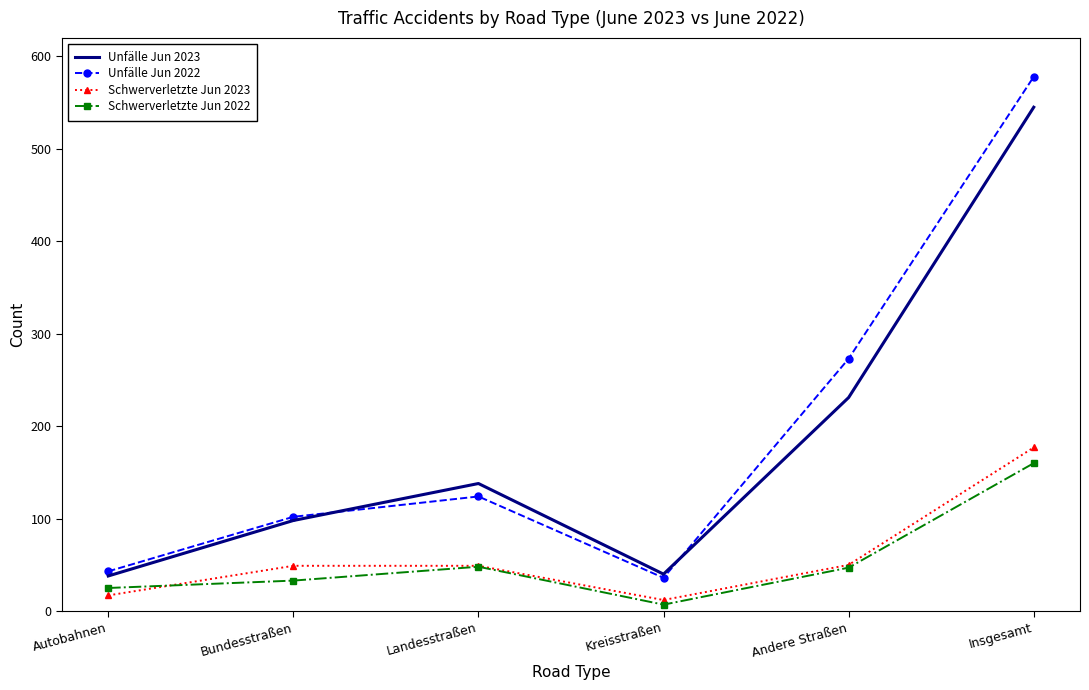

True or false: Unfälle Jun 2023 and Unfälle Jun 2022 cross at least once.

True